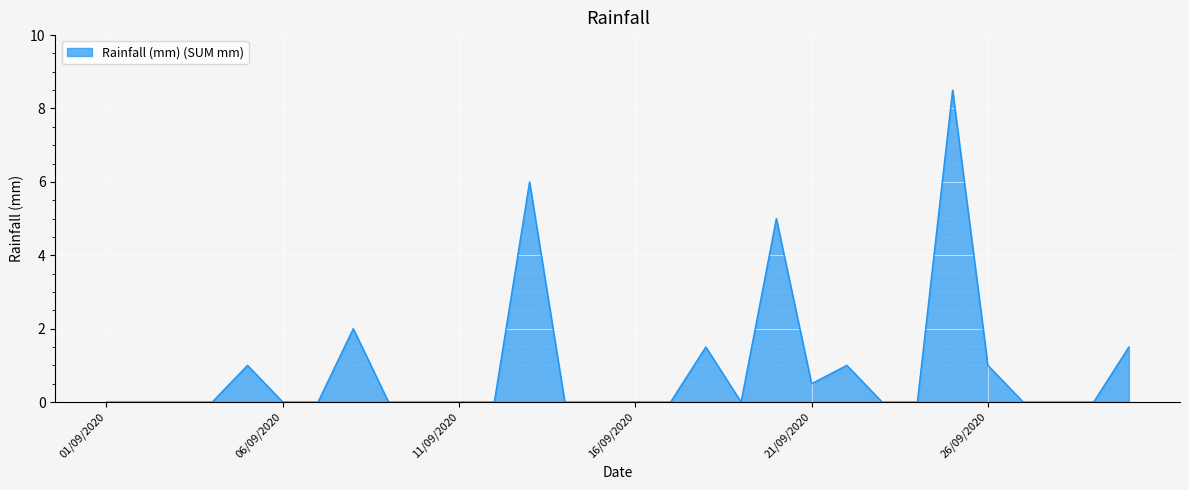

What is the greatest value displayed?

8.5